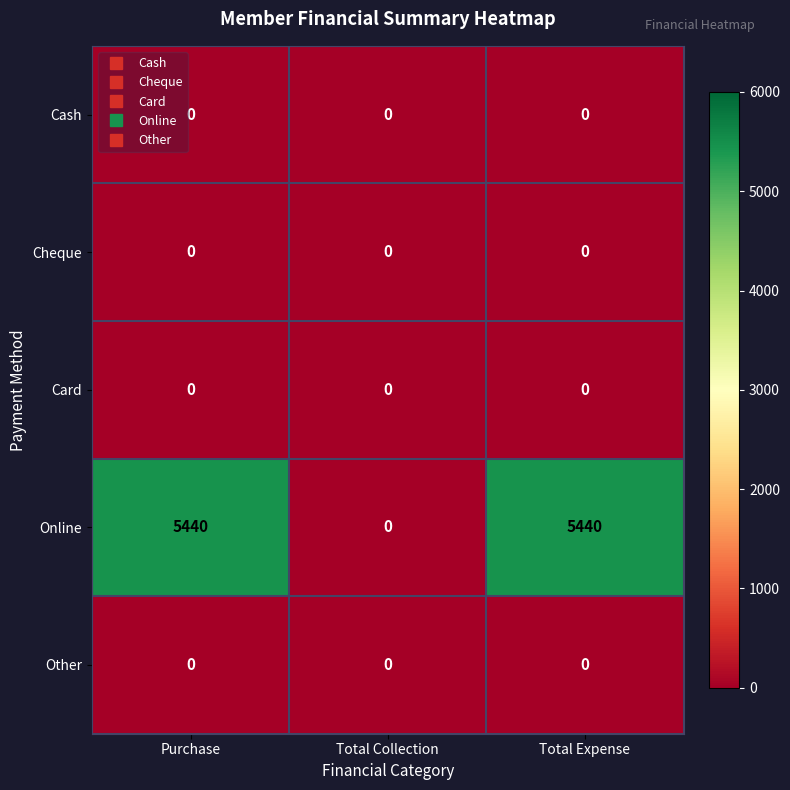

How many categories are shown in the chart?

3